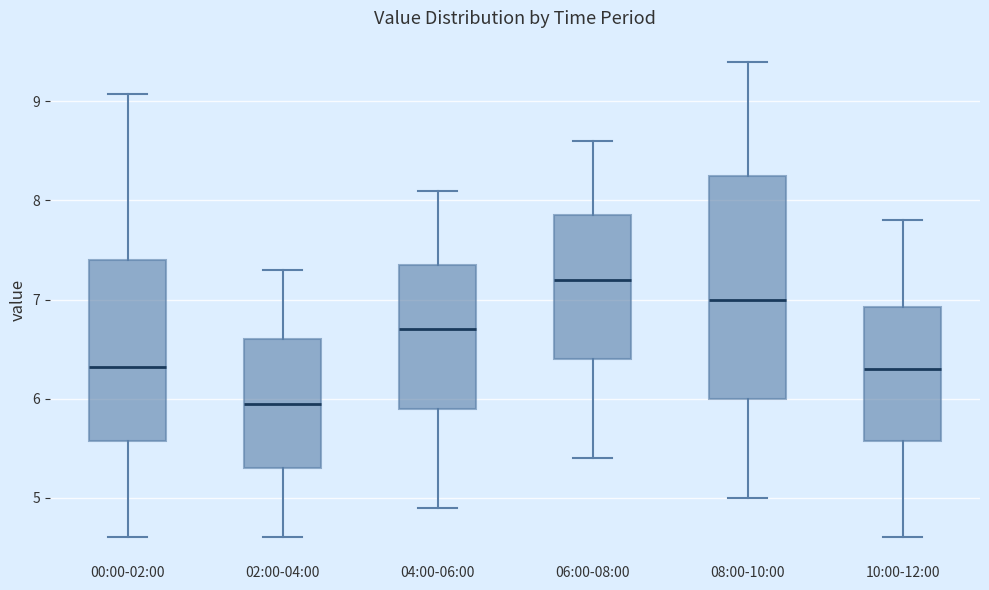

Reading left to right, read every box against the y-axis: the position of its median line, the range the box covers, and the ends of its whiskers. The values are not printed on the chart, so give them approximately, as read against the axis.

00:00-02:00: median 6.3, box 5.6 to 7.4, whiskers 4.6 to 9.1
02:00-04:00: median 6.0, box 5.3 to 6.6, whiskers 4.6 to 7.3
04:00-06:00: median 6.7, box 5.9 to 7.4, whiskers 4.9 to 8.1
06:00-08:00: median 7.2, box 6.4 to 7.9, whiskers 5.4 to 8.6
08:00-10:00: median 7.0, box 6.0 to 8.3, whiskers 5.0 to 9.4
10:00-12:00: median 6.3, box 5.6 to 6.9, whiskers 4.6 to 7.8